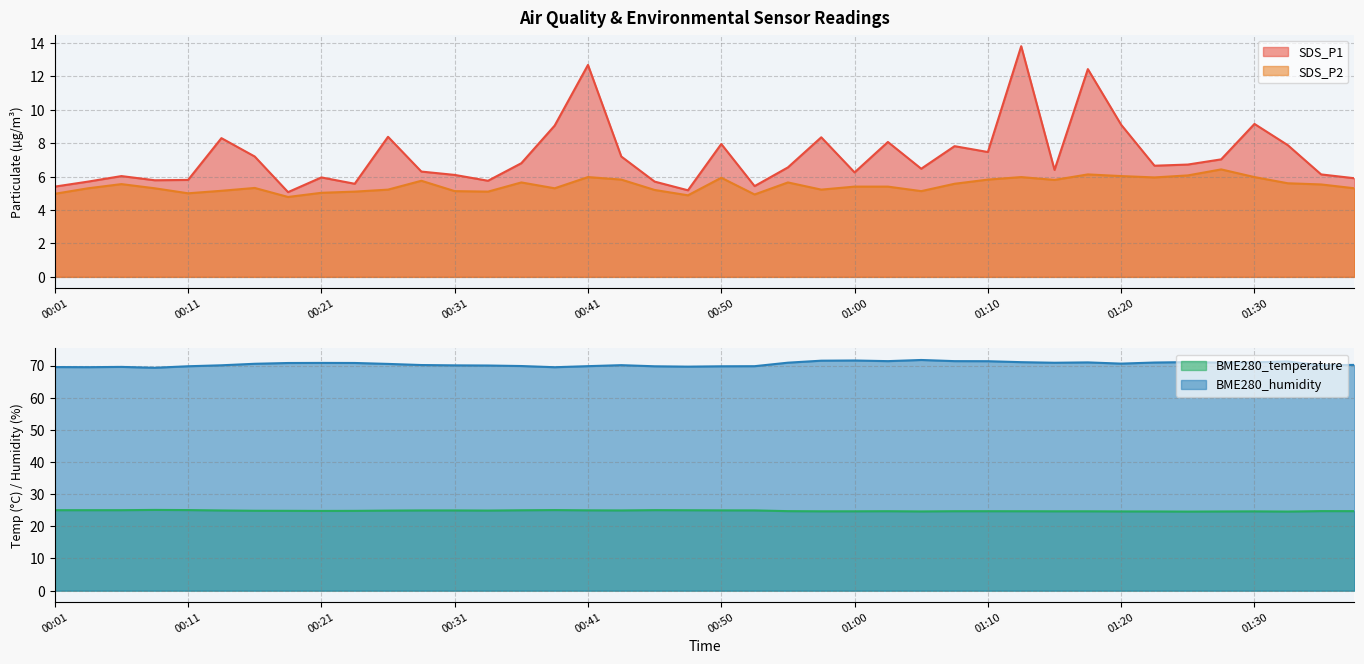

How many values in the SDS_P1 series are below 6?

12